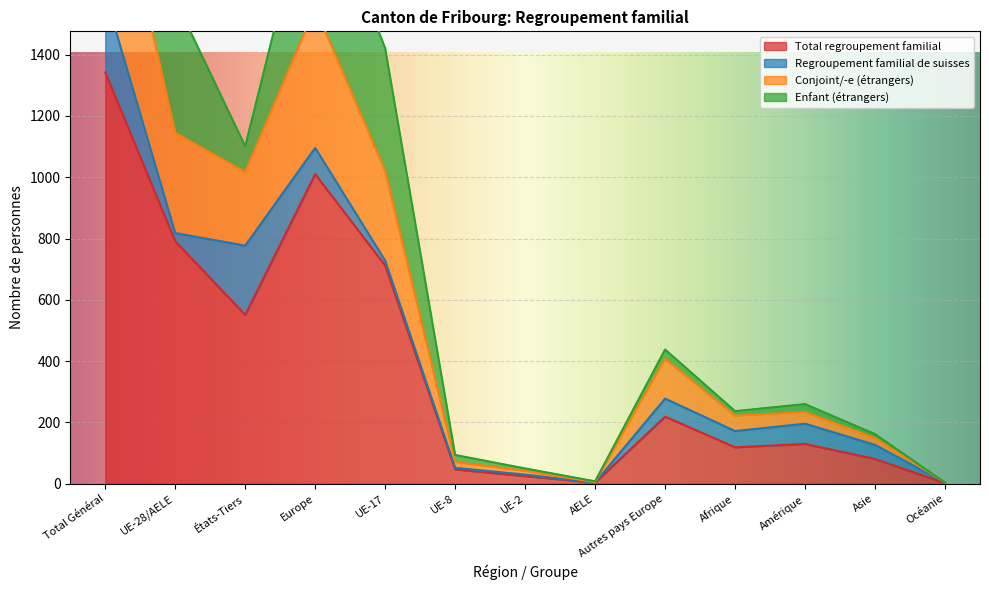

The value of Total regroupement familial at UE-28/AELE is 791. True or false?

True